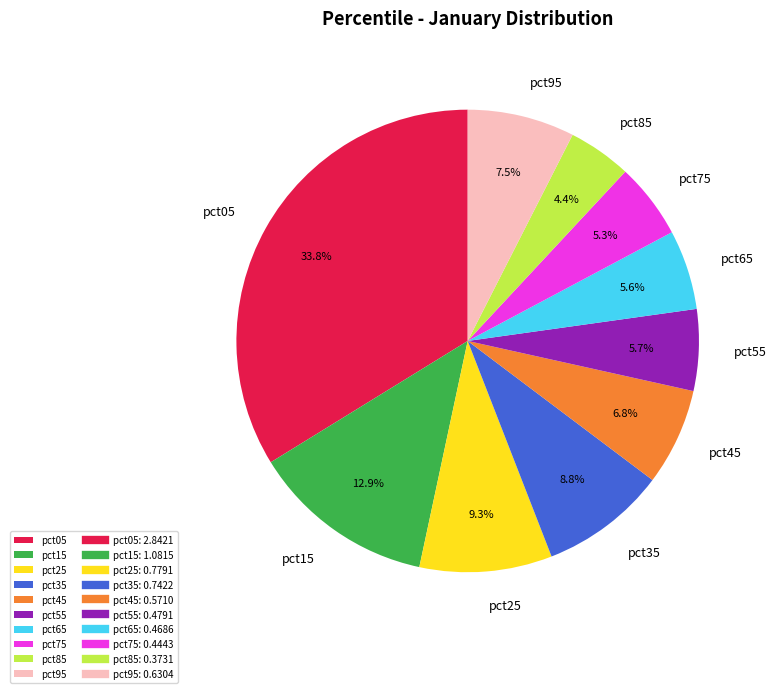

The pct25 slice represents 9% of the pie. True or false?

True